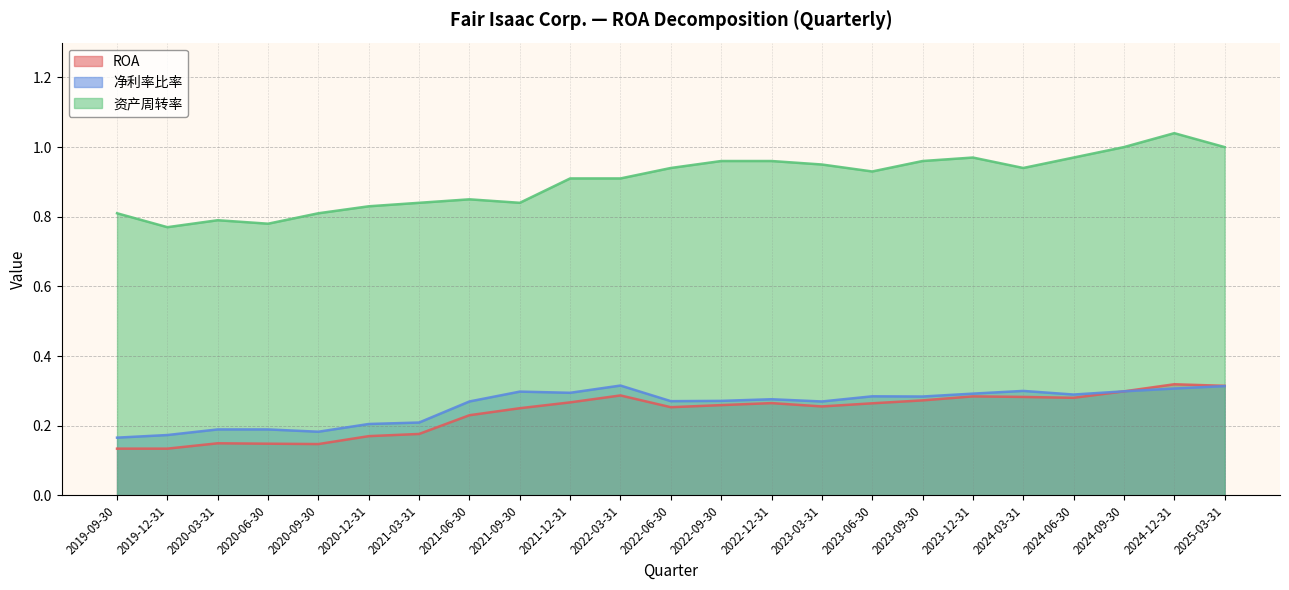

True or false: 净利率比率 has more than 0 points higher than both neighbors.

True